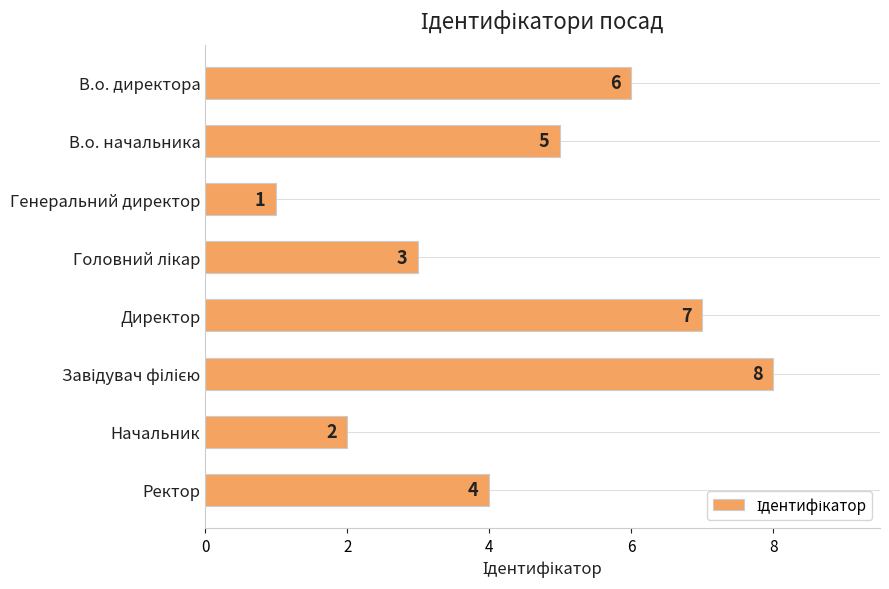

Reading bottom to top, list all the values displayed in this chart.

4	2	8	7	3	1	5	6